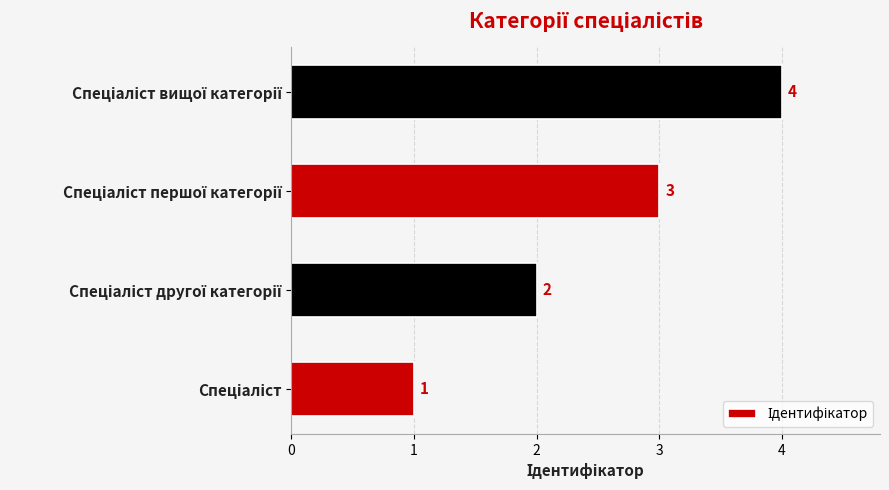

What is the maximum value shown in the chart?

4